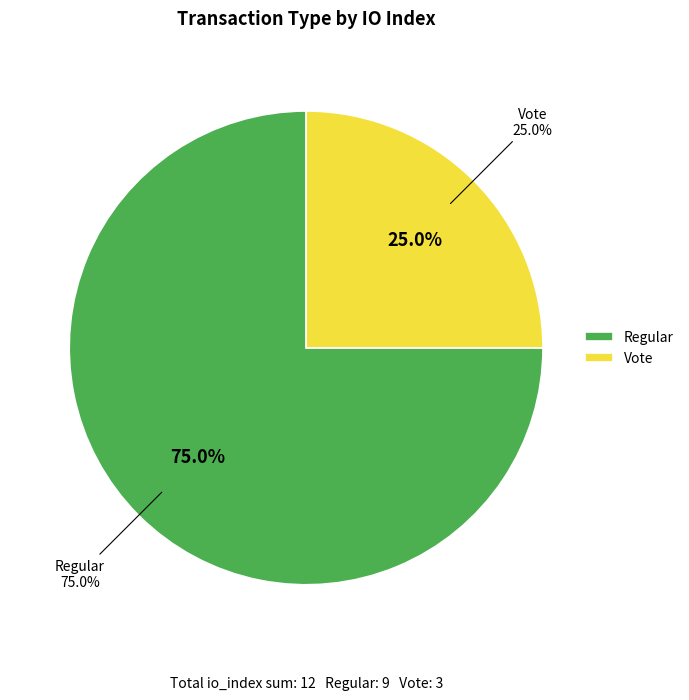

To the nearest percent, what is the combined percentage of Regular and Vote?

100%